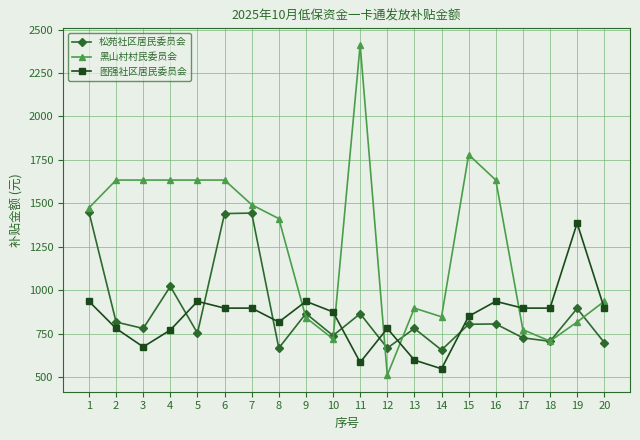

The value of 图强社区居民委员会 at 14 is 759. True or false?

False